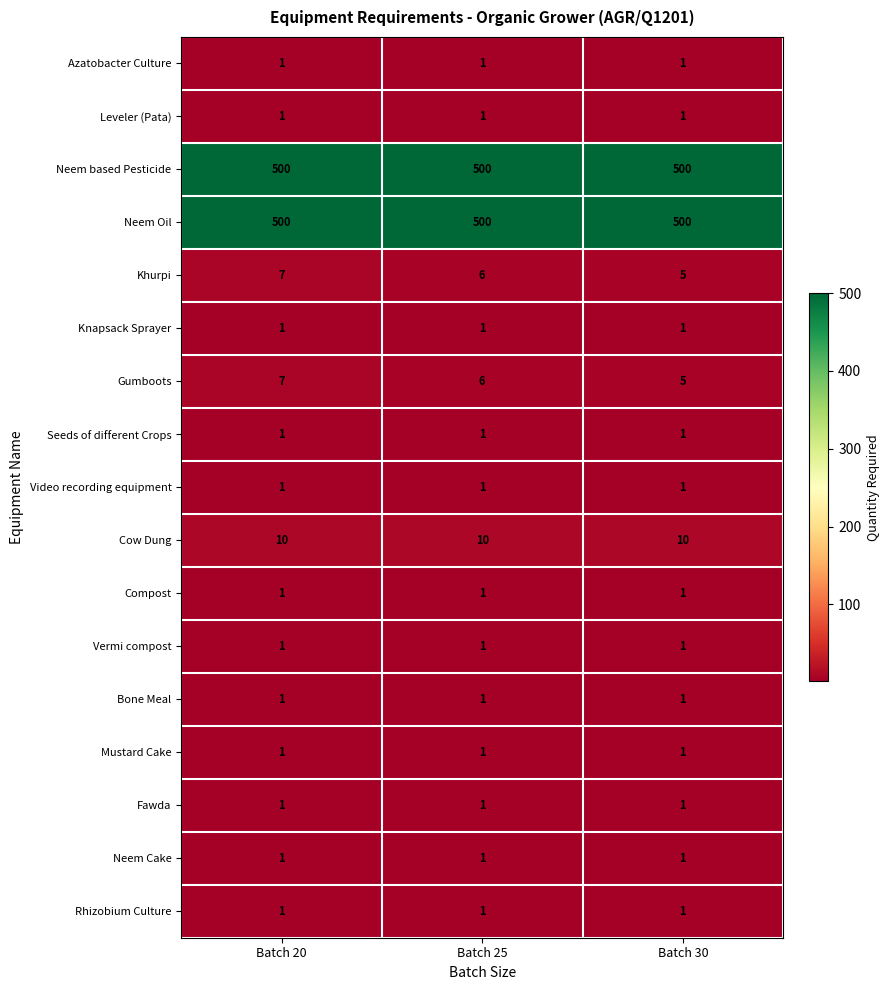

Is it true that Seeds of different Crops equals 0 at Batch 25?

False